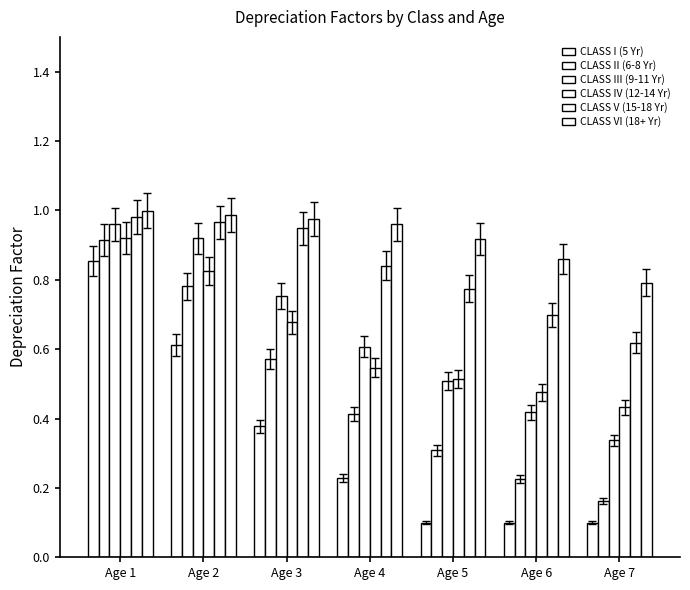

At which label does CLASS VI (18+ Yr) reach its minimum?

Age 7